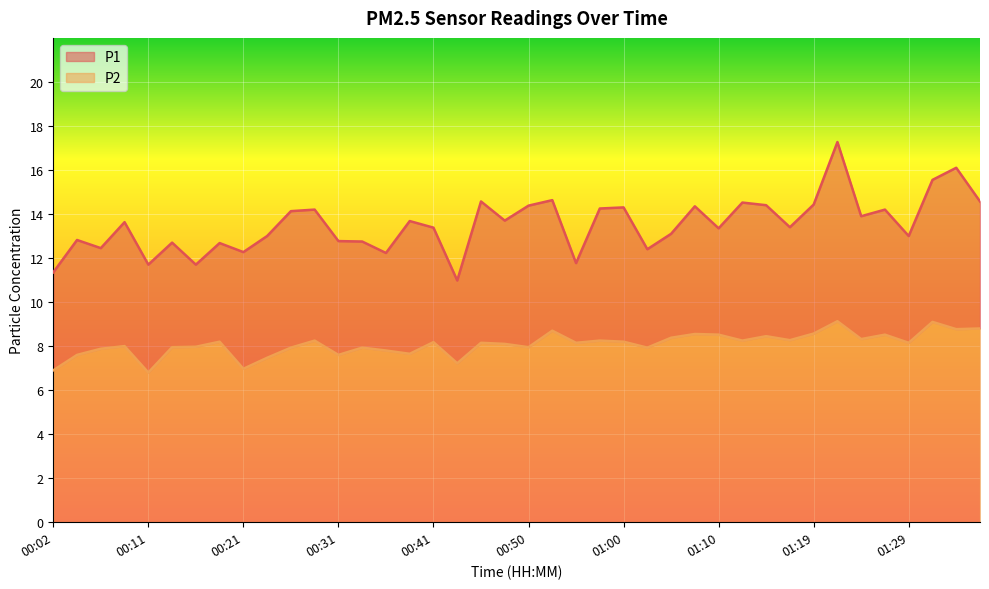

Which series has the largest total across all categories?

P1